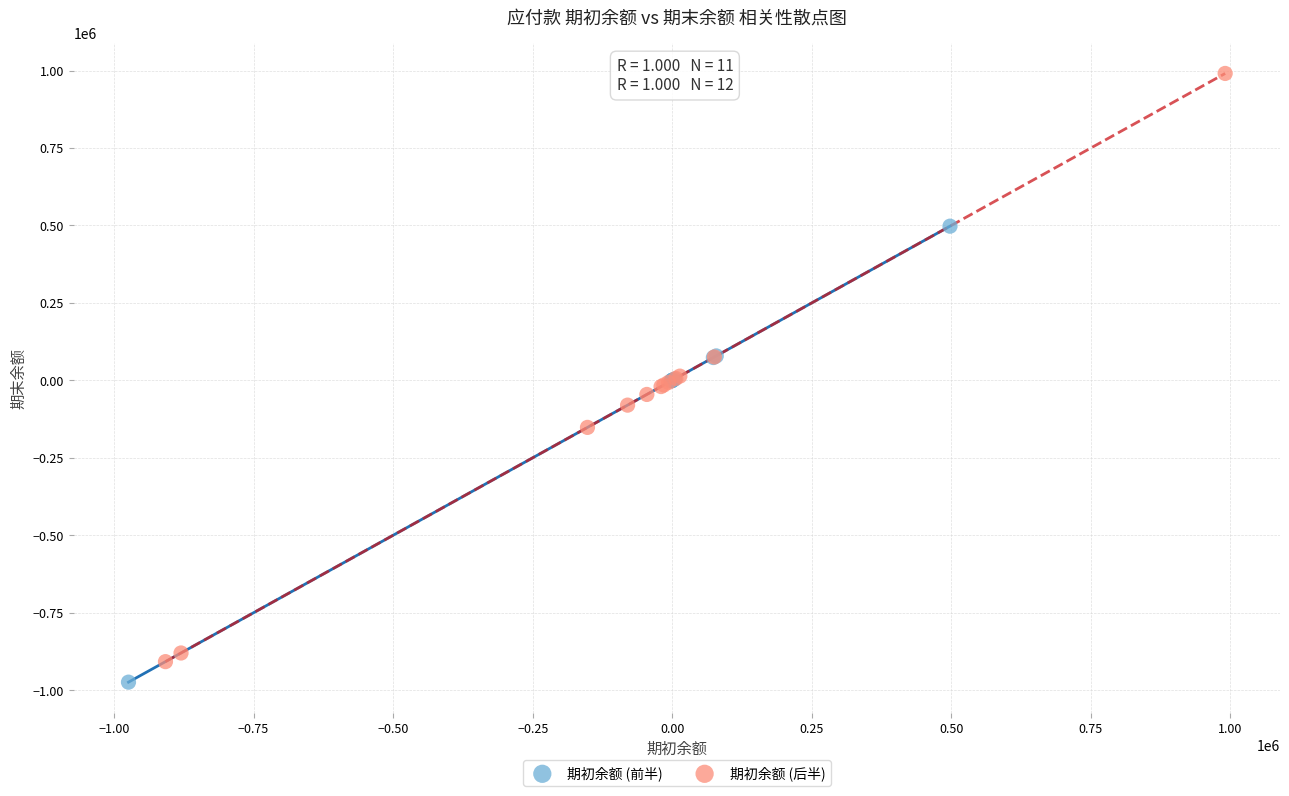

Which series has the largest Y range (max minus min)?

期初余额 (后半)